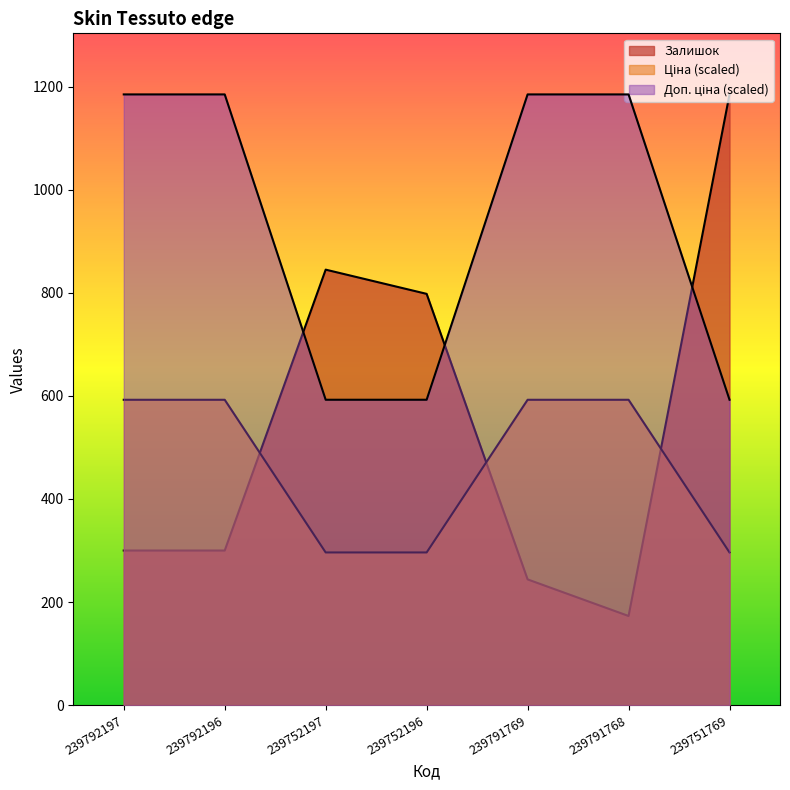

The Доп. ціна series shows 592.6 at 239752196. True or false?

True